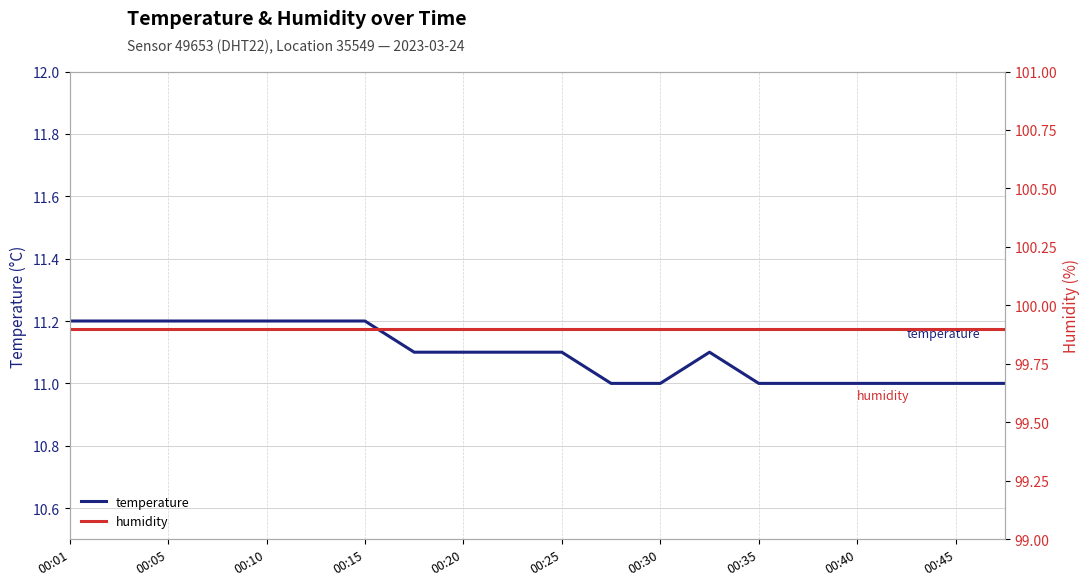

Rank the series by their maximum value, from highest to lowest.

humidity, temperature